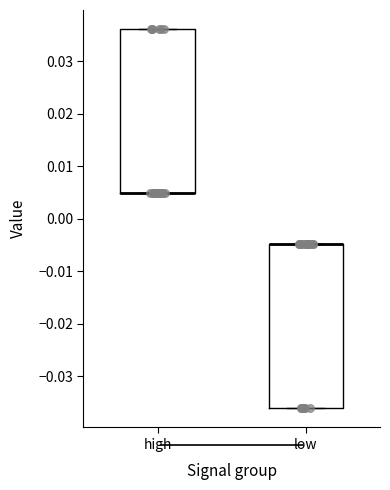

Reading left to right, transcribe this box plot: for each box, give where its median line is, the range the box spans, and where its two whiskers end, as read against the y-axis. The values are not printed on the chart, so give them approximately, as read against the axis.

high: median 0.005 (drawn on the box's lower edge), box 0.005 to 0.036, whiskers 0.005 to 0.036
low: median -0.005 (drawn on the box's upper edge), box -0.036 to -0.005, whiskers -0.036 to -0.005